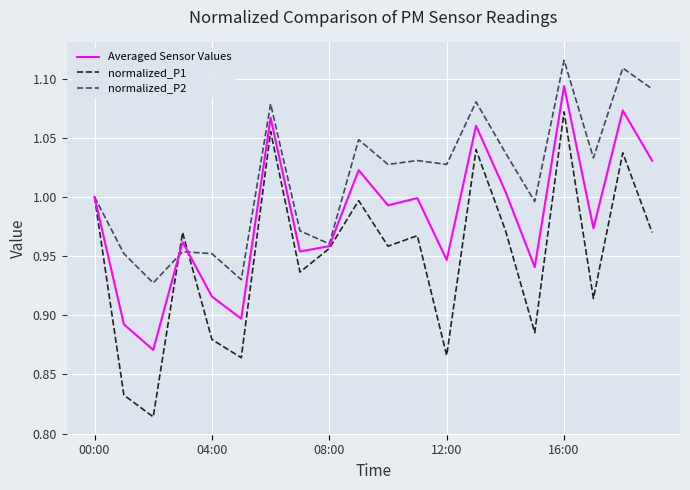

Rank the series by their maximum value, from highest to lowest.

normalized_P2, Averaged Sensor Values, normalized_P1